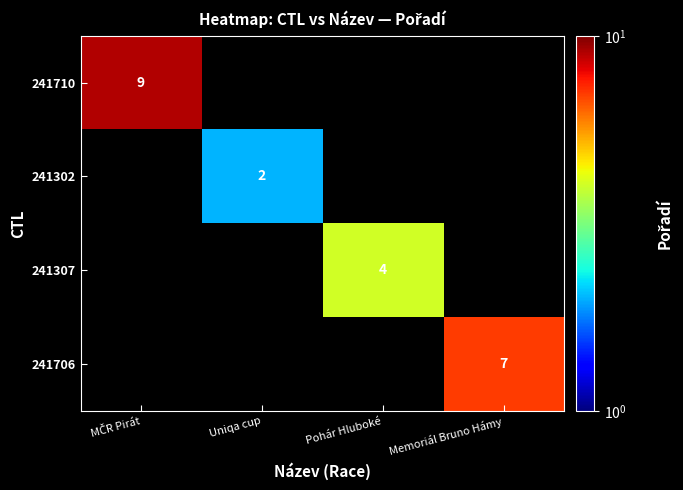

The 241302 series shows 3 at Uniqa cup. True or false?

False